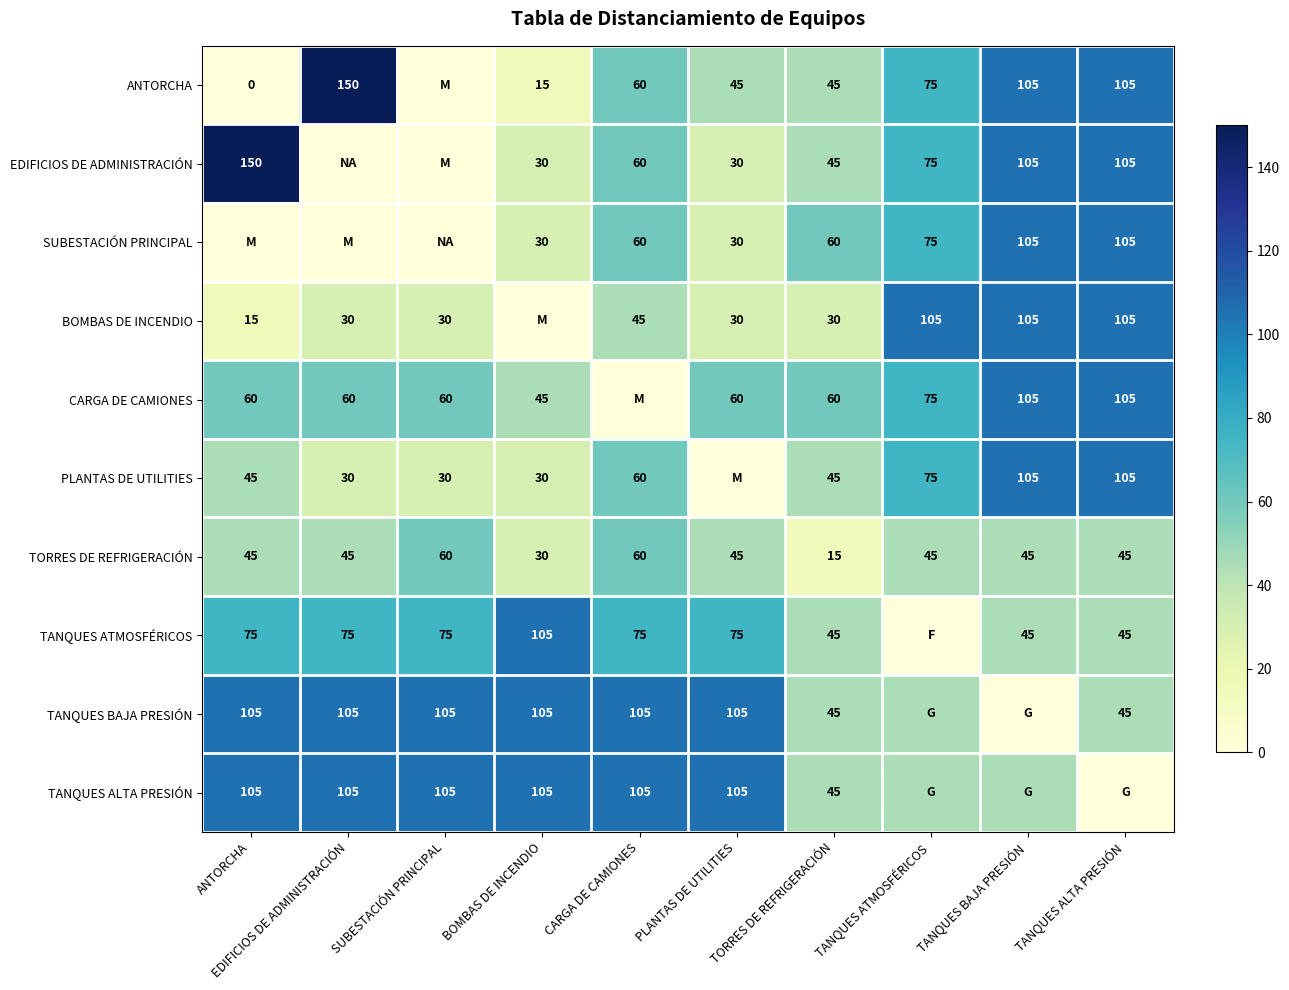

What is the sum of the EDIFICIOS DE ADMINISTRACIÓN values at PLANTAS DE UTILITIES and TANQUES ATMOSFÉRICOS?

105